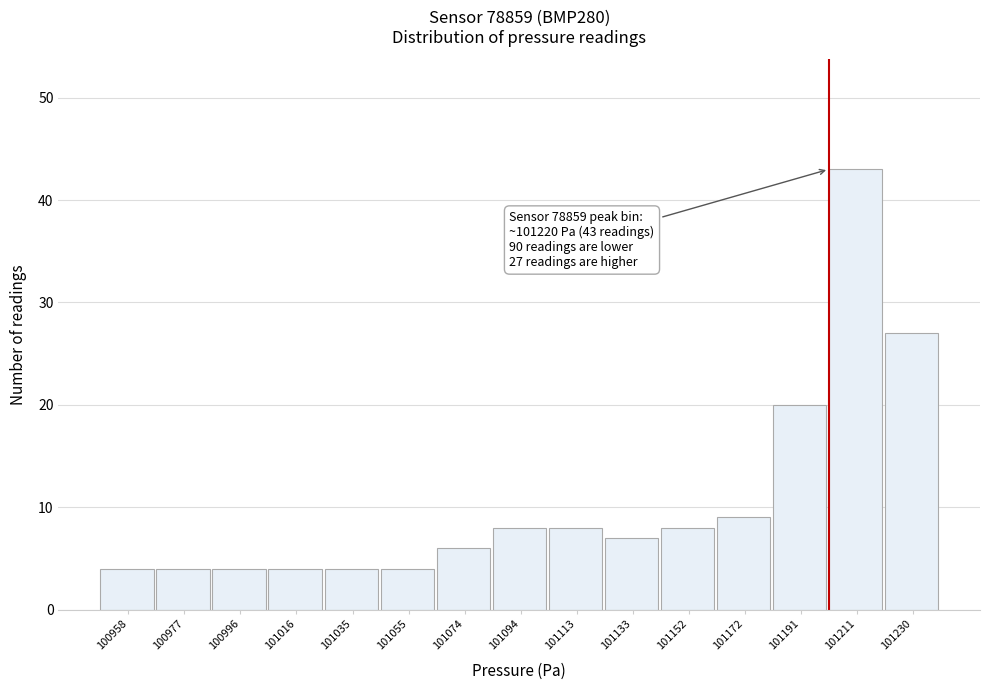

Reading left to right, list all the values displayed in this chart.

4	4	4	4	4	4	6	8	8	7	8	9	20	43	27